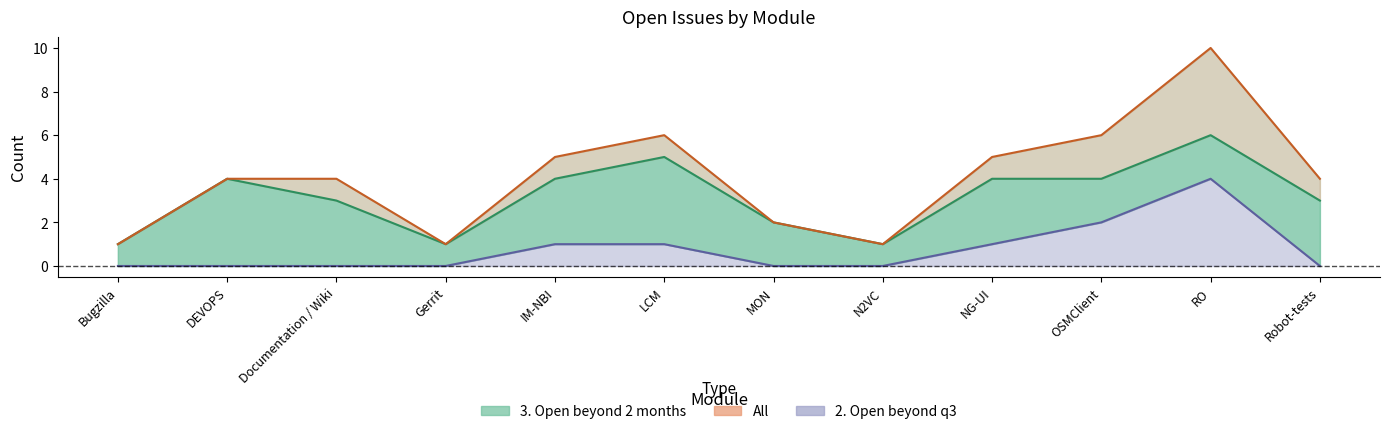

What is the total value across all series at Robot-tests?

7